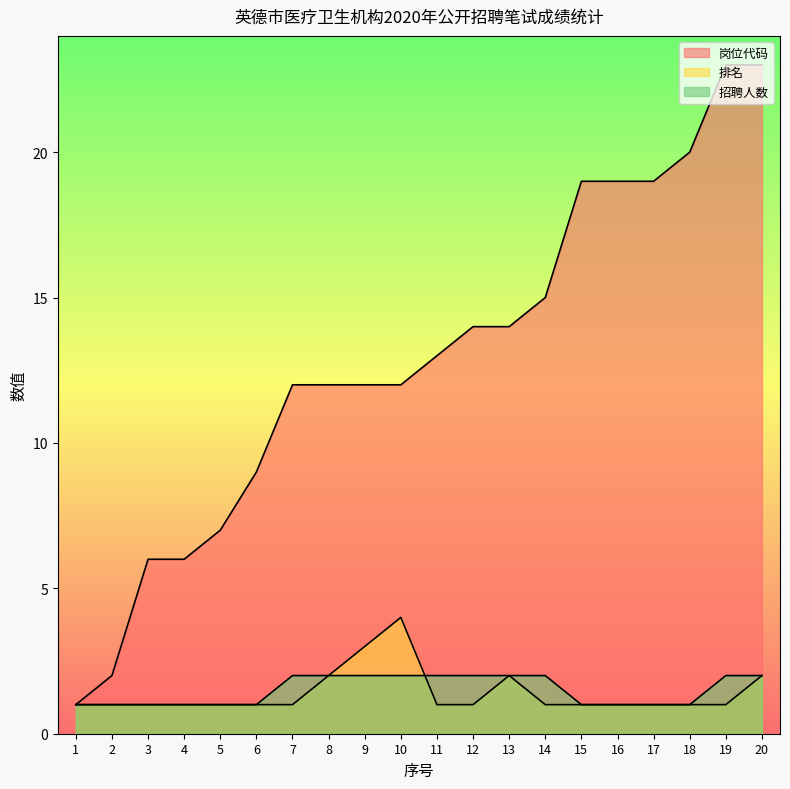

At 14, list the series in order from largest to smallest.

岗位代码, 招聘人数, 排名